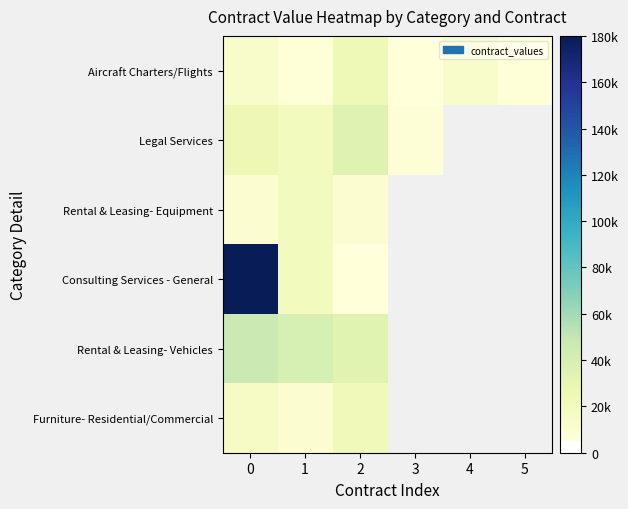

At which label is Rental & Leasing- Equipment closest to 14558?

2